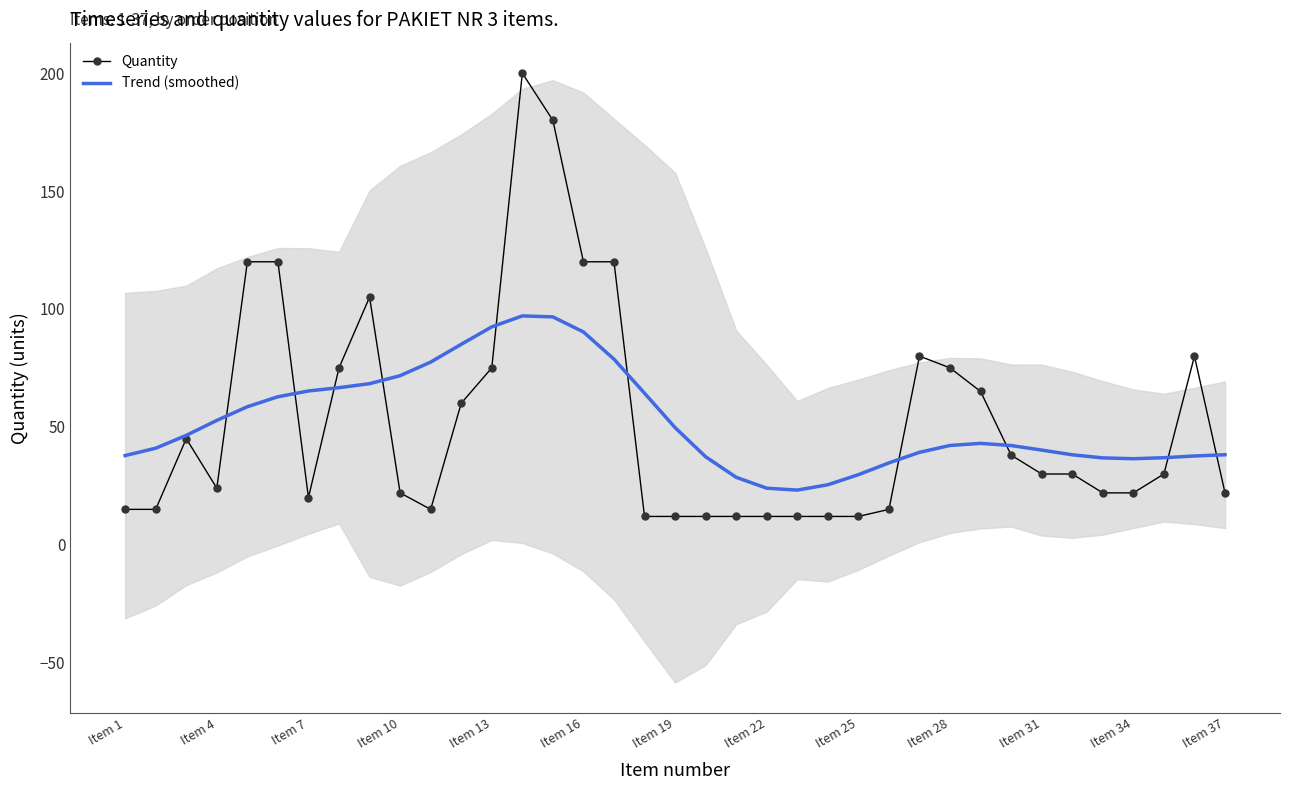

True or false: Trend (smoothed) has a value of 12.3 at Item 37.

False